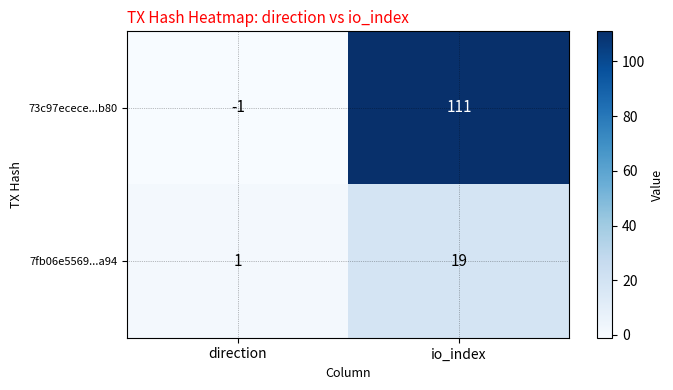

The 7fb06e5569...a94 series shows 19 at io_index. True or false?

True